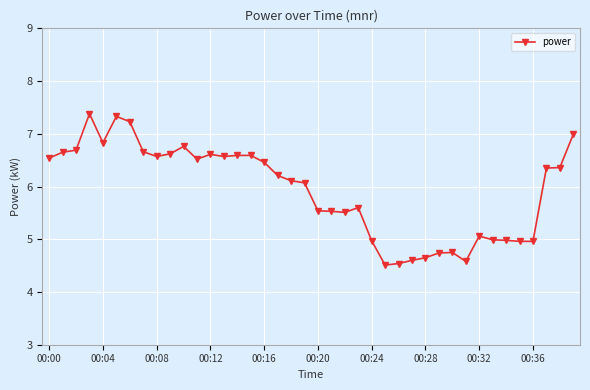

What is the value of the 33rd point from the left?

5.1